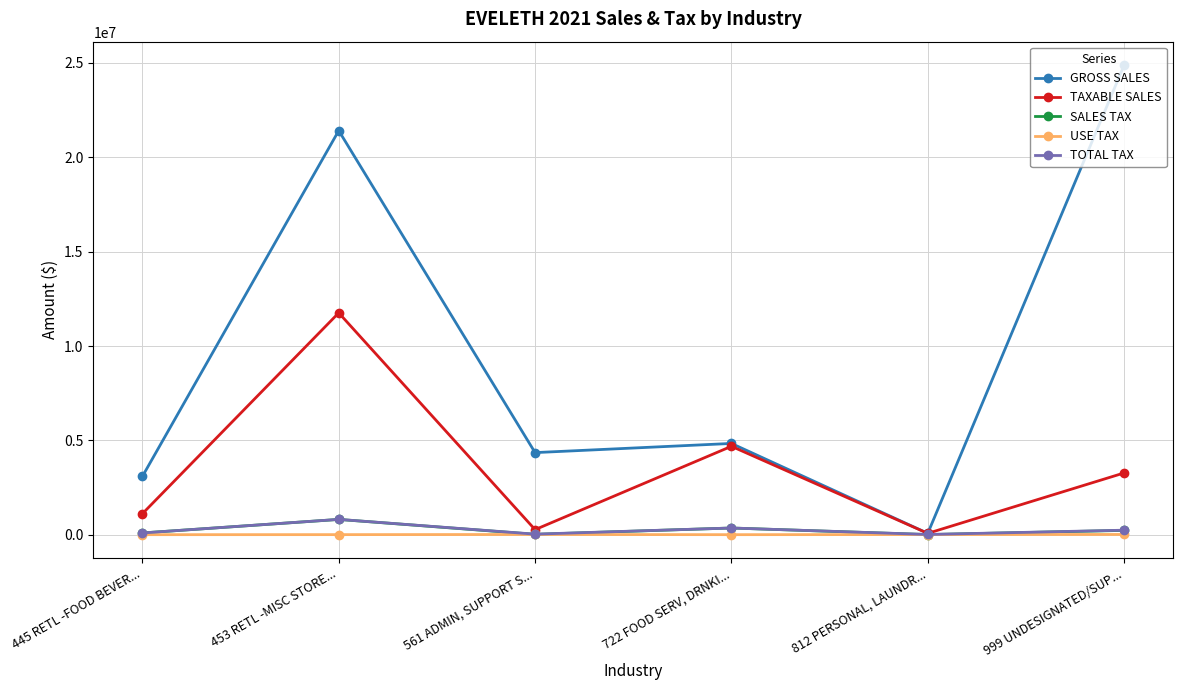

What is the value of the TAXABLE SALES point at the 5th from the left?

70043